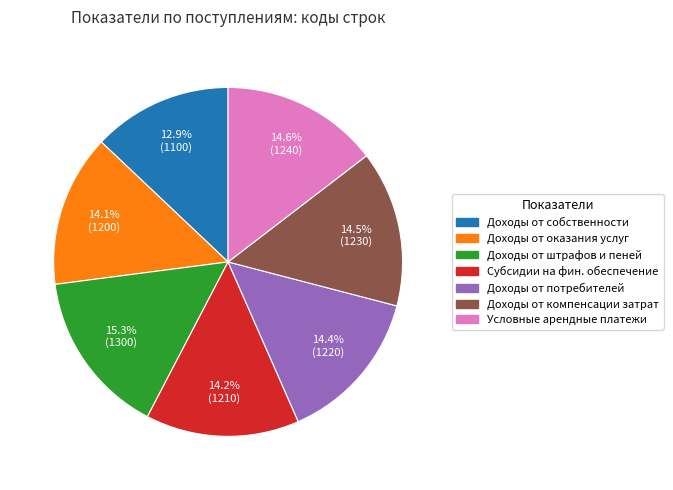

Count the number of slices in the pie.

7